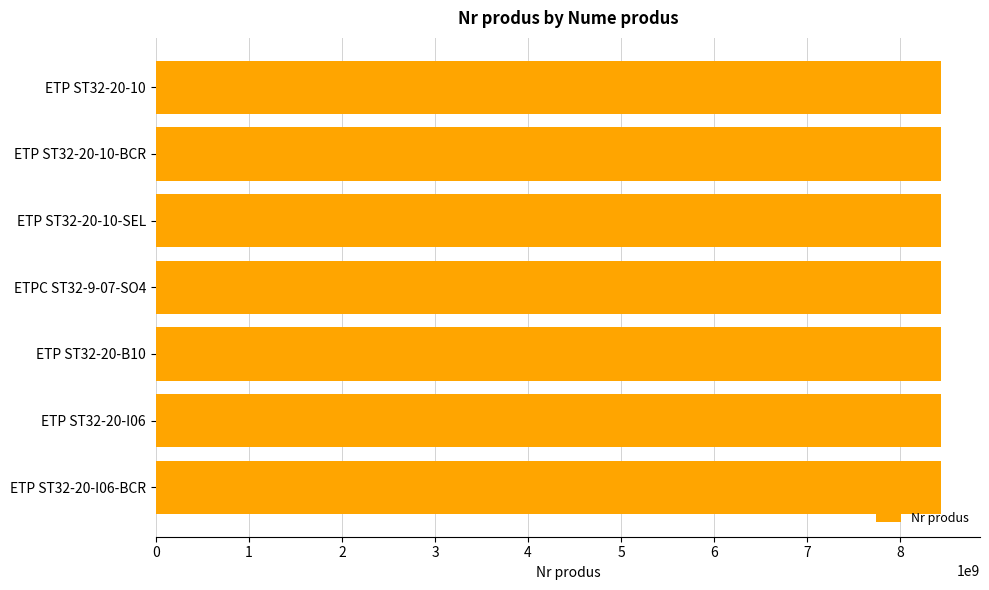

What is the ratio of the value at ETP ST32-20-10 to the value at ETP ST32-20-10-SEL?

1.0